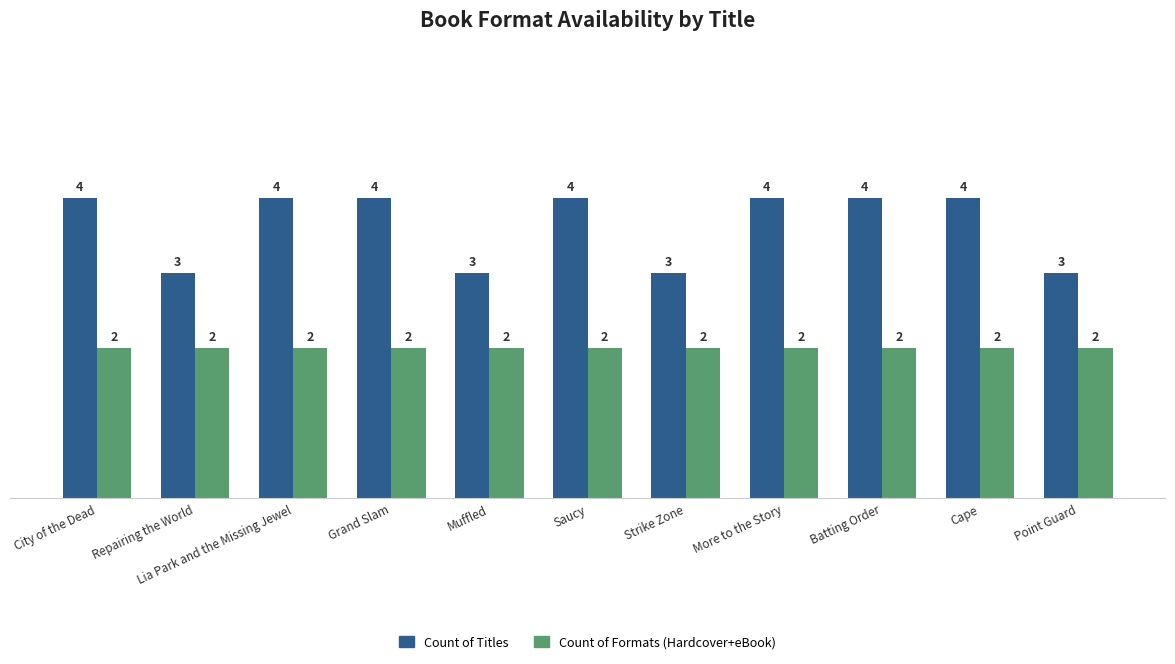

What is the smallest value displayed?

2